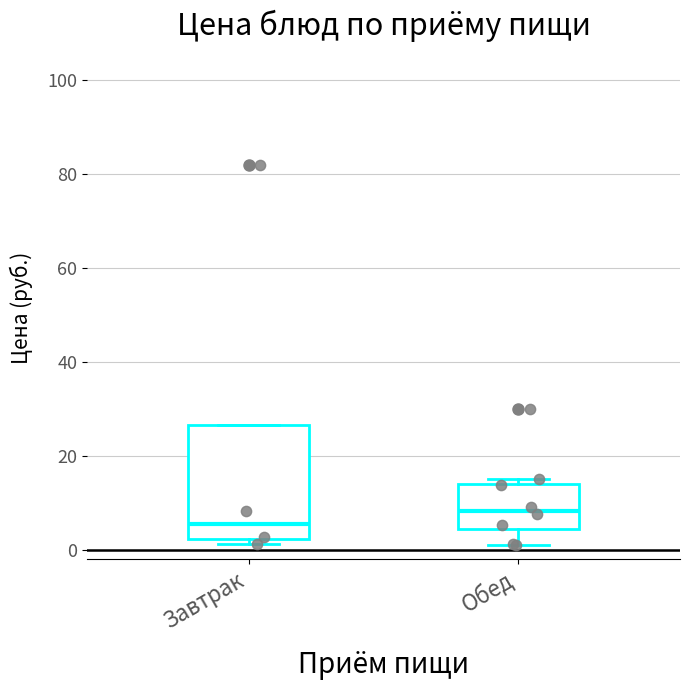

Which box is the tallest, from its lower edge to its upper edge?

Завтрак